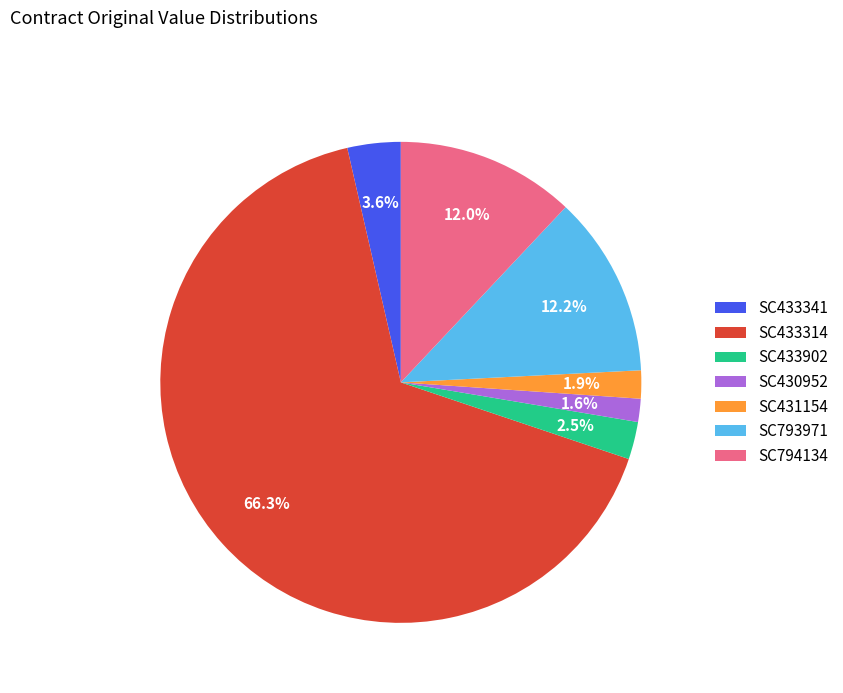

Between SC433341 and SC431154, which is larger?

SC433341